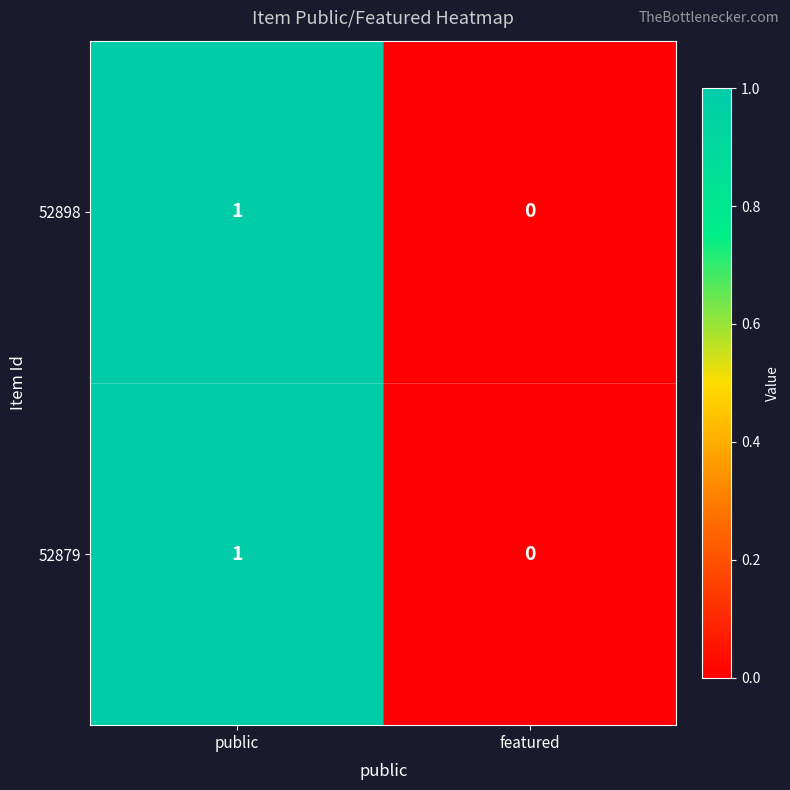

Rank the categories by 52898 value from lowest to highest.

featured, public